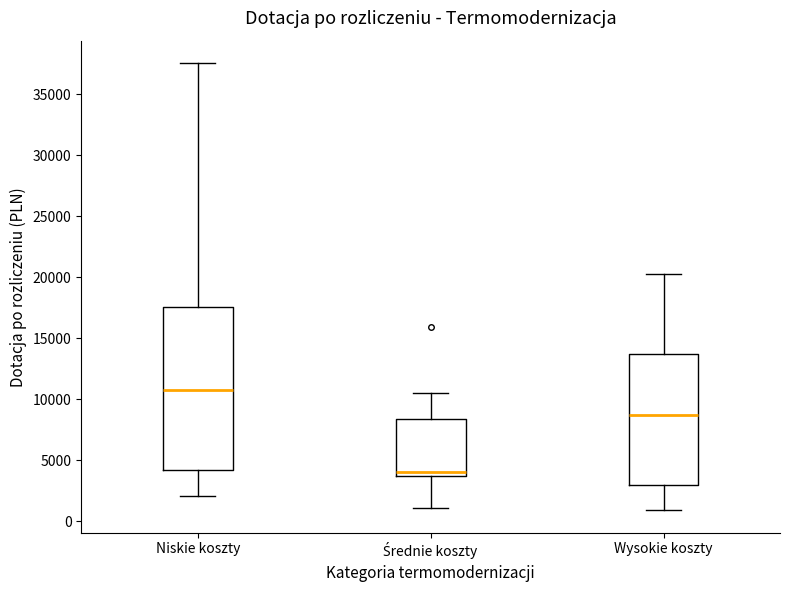

Comparing the boxes themselves (not the whiskers), which one is the tallest?

Niskie koszty